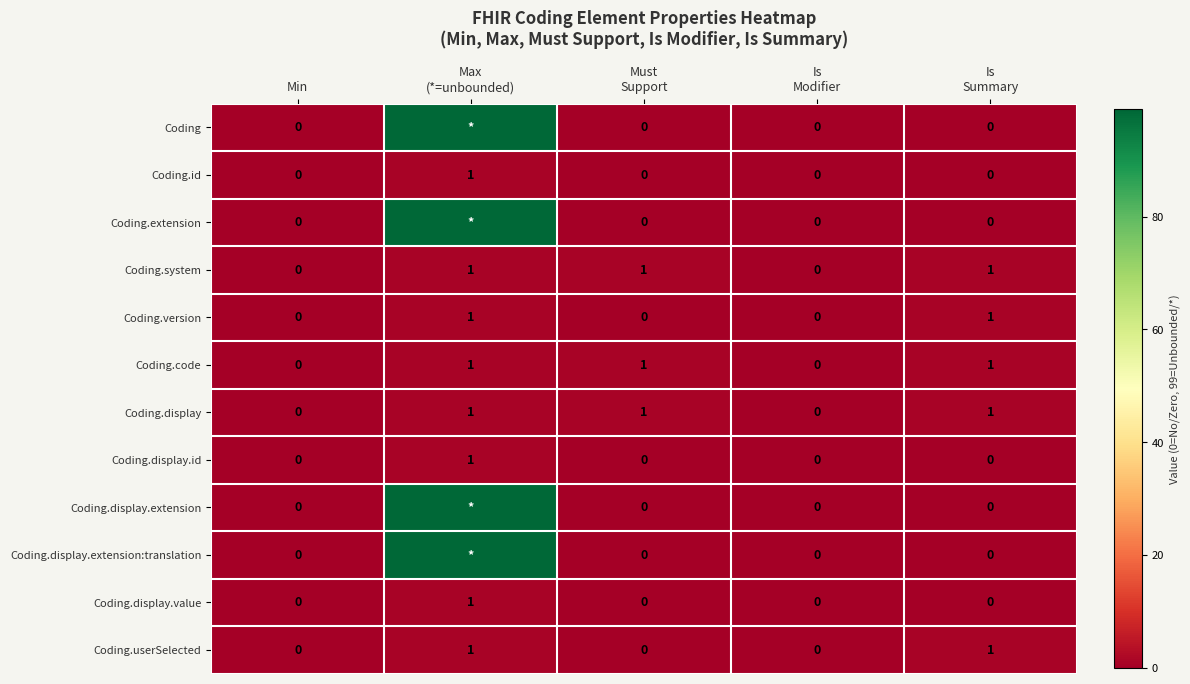

Count the Coding.id values in the range 0 to 1.

5